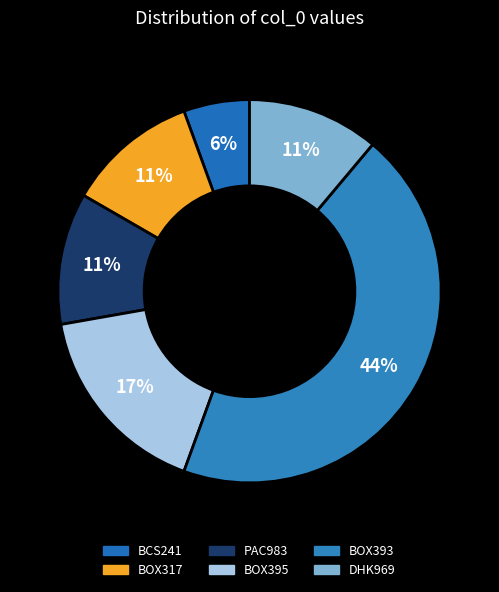

What is the change in value from BOX395 to BOX393?

+5